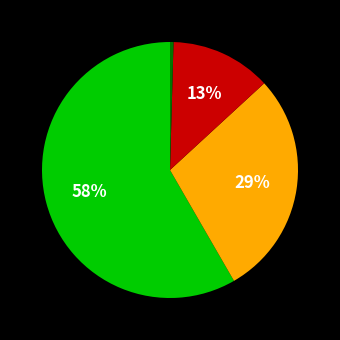

To the nearest percent, what is the average slice percentage?

25%